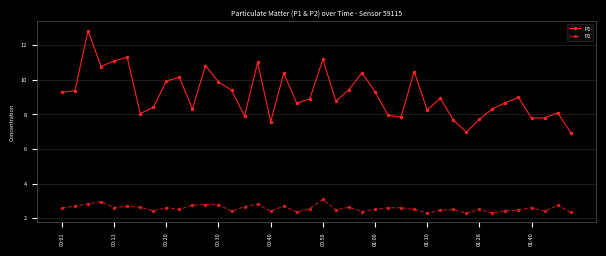

True or false: P1 has more than 1 points higher than both neighbors.

True